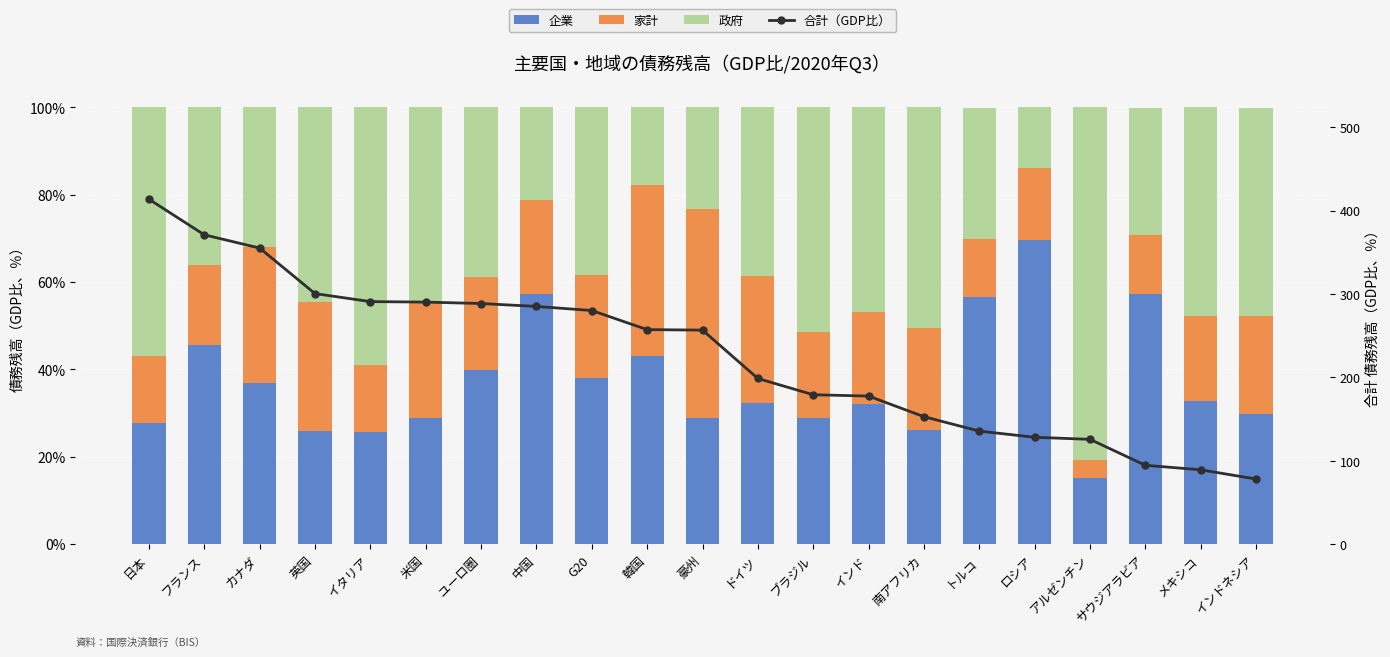

What is the maximum value for 合計（GDP比）?

413.6